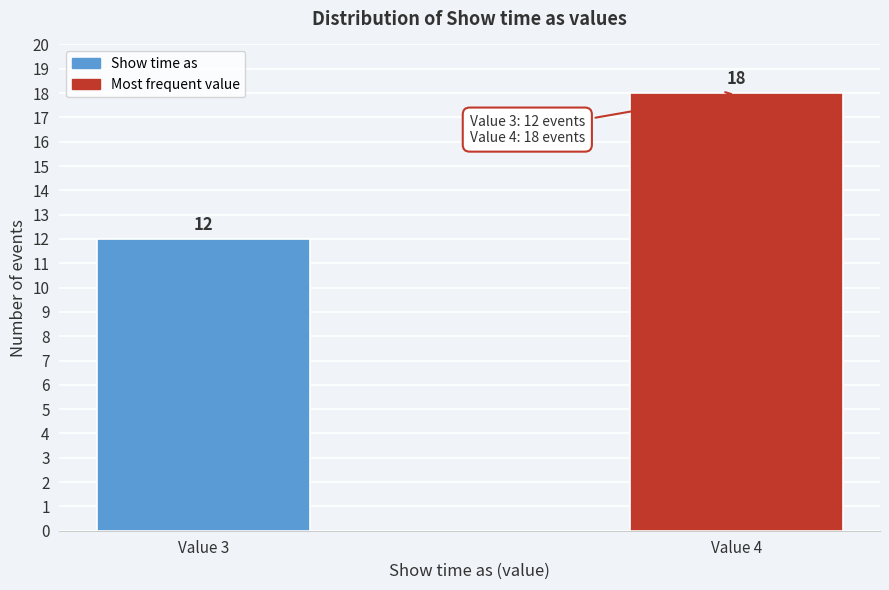

Reading left to right, what are all the values shown in this chart?

Value 3=12	Value 4=18